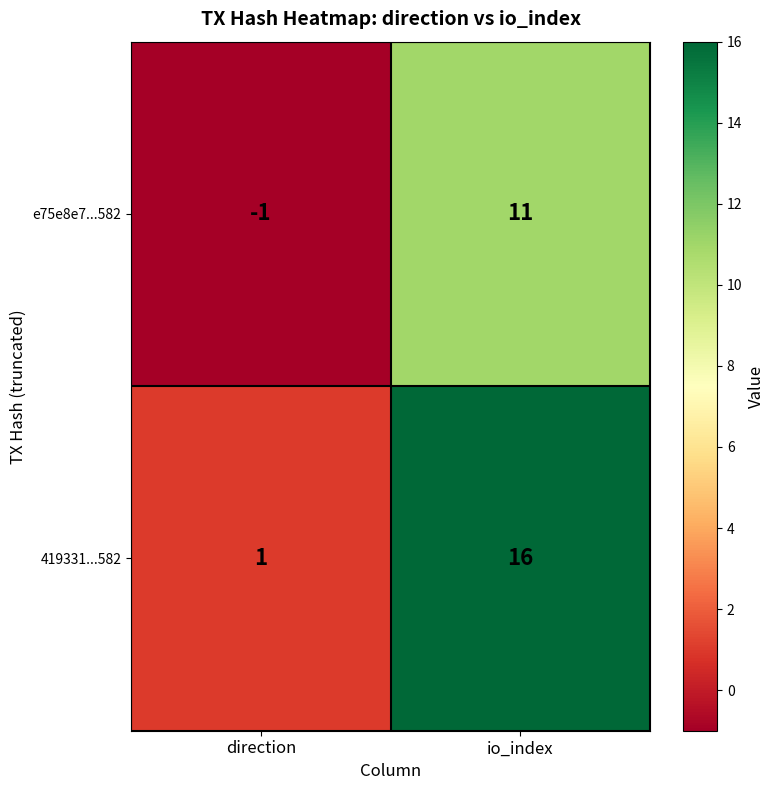

How many distinct data groups are displayed?

2